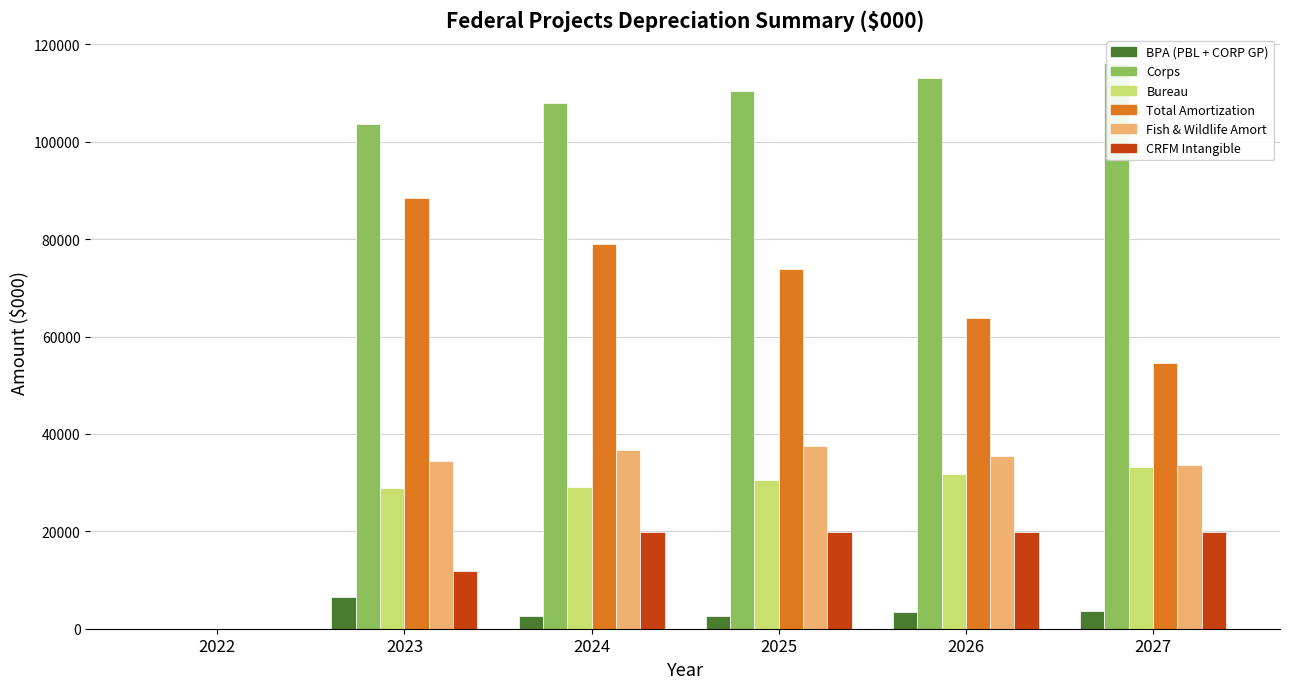

At how many categories does at least one series exceed 6111?

5